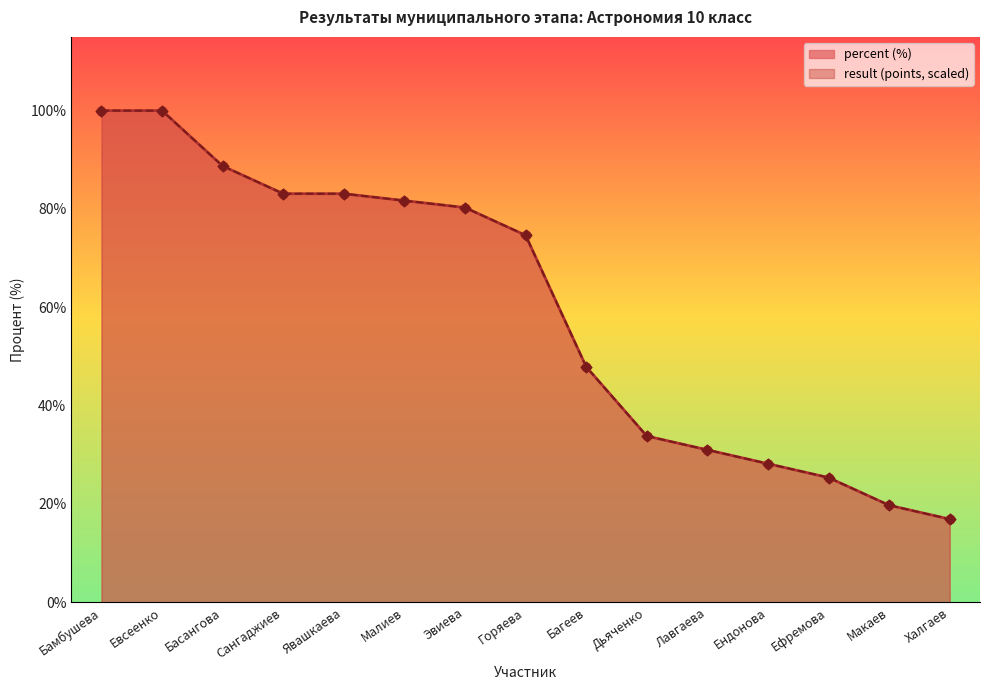

What is the total value across all series at Евсеенко?

200.0